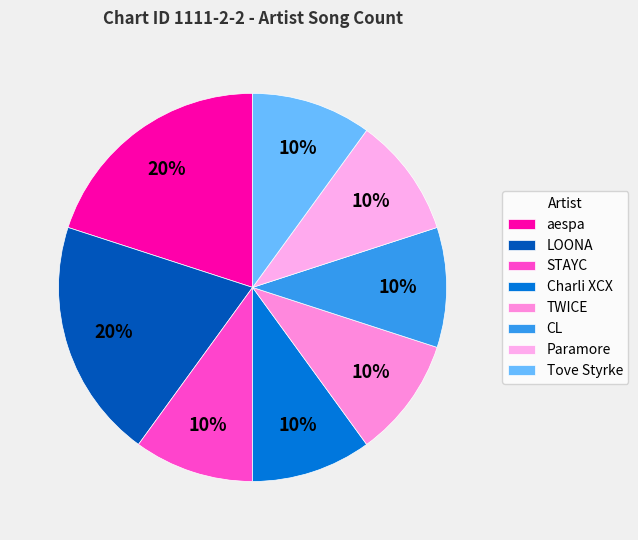

Combined, do CL and aespa account for over 50%?

No